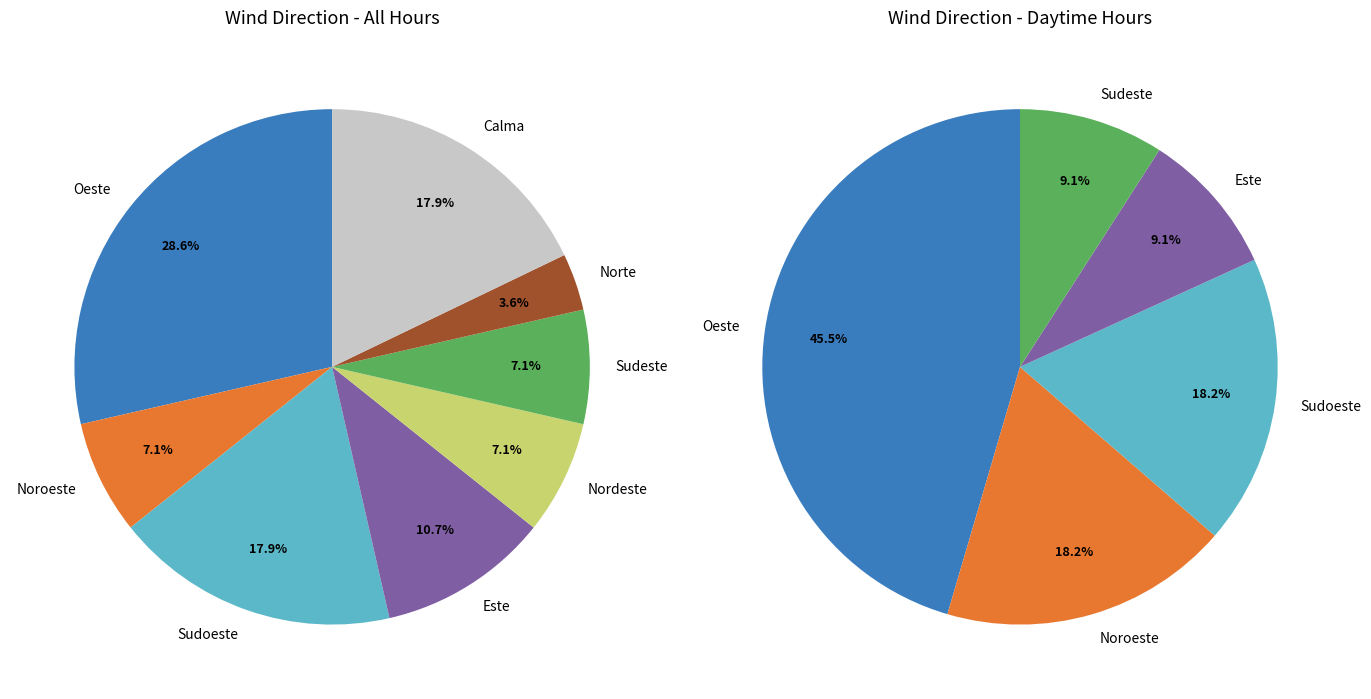

Is it true that Calma is 29% of the pie?

False